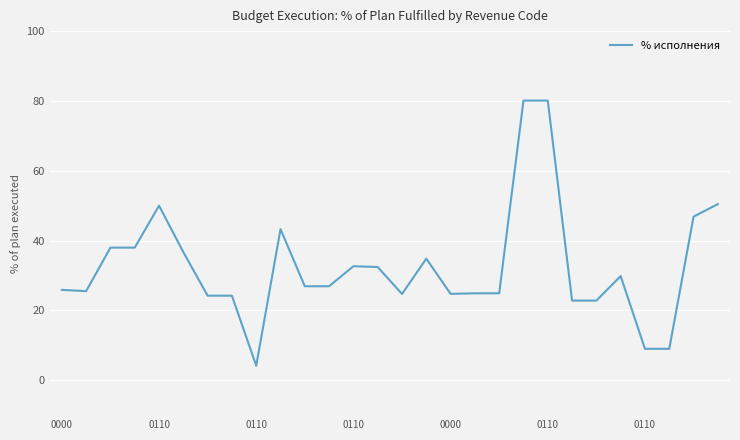

What is the greatest value displayed?

80.1